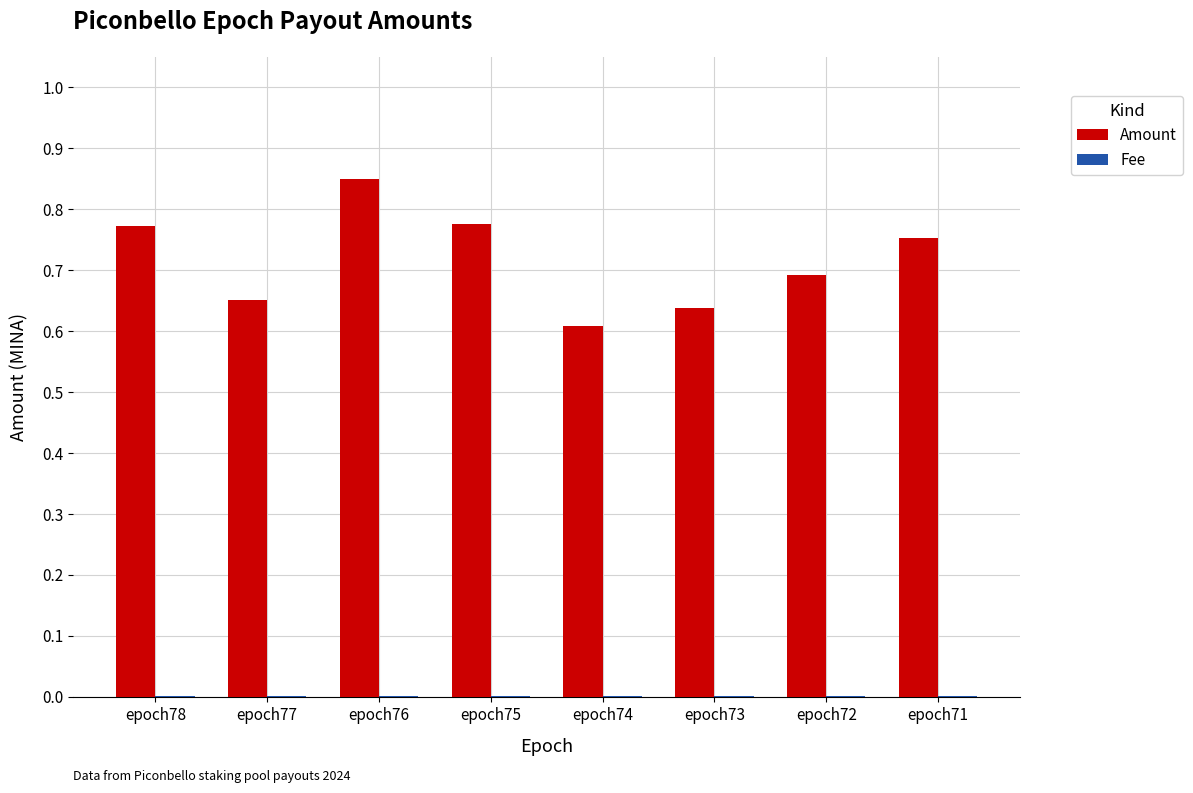

Which series changed the most between epoch76 and epoch73?

Amount